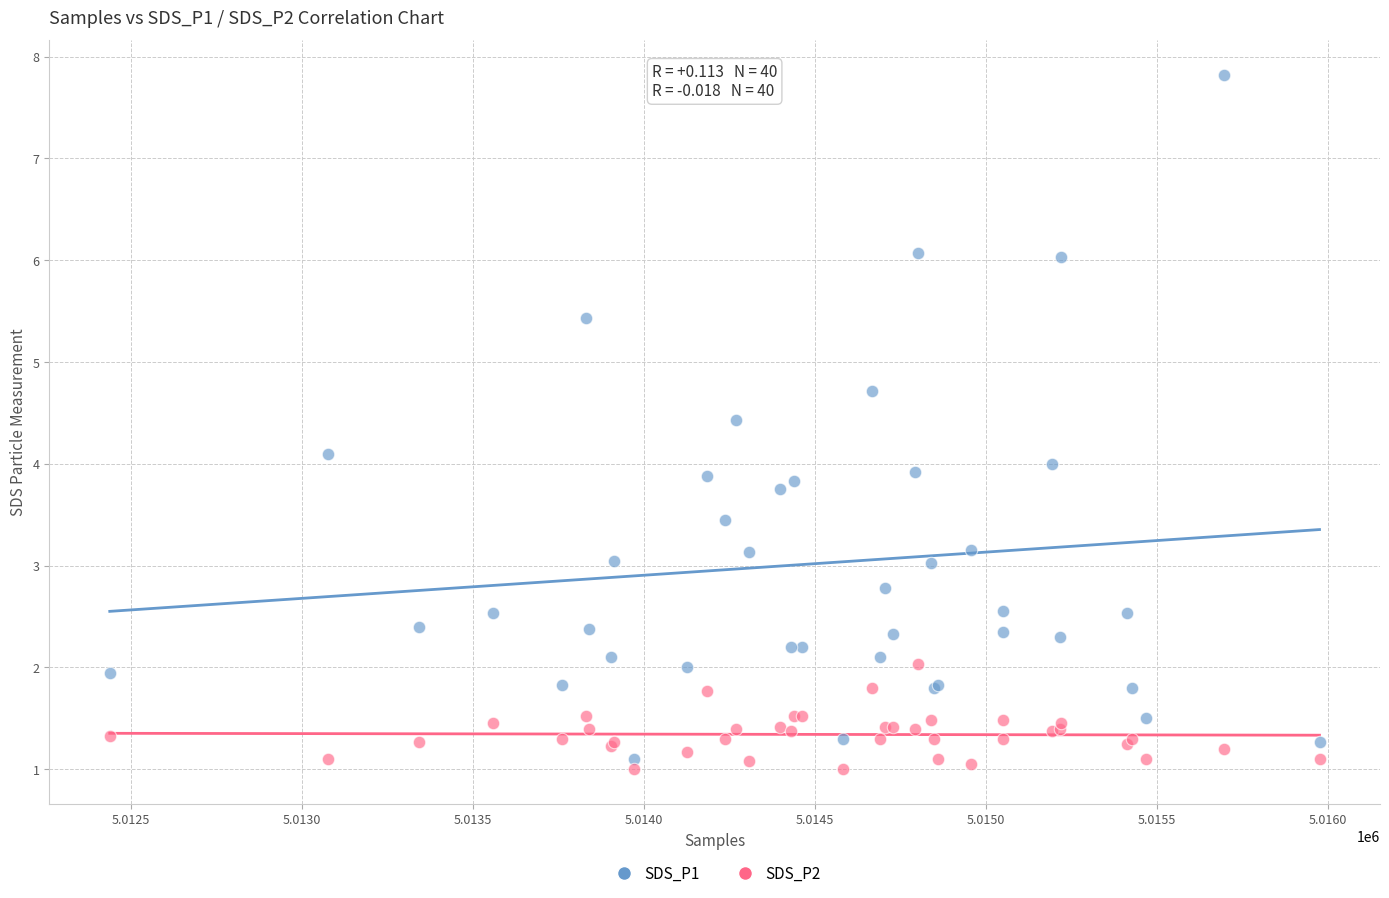

What is the X range (max minus min) for the scatter plot?

3539.0